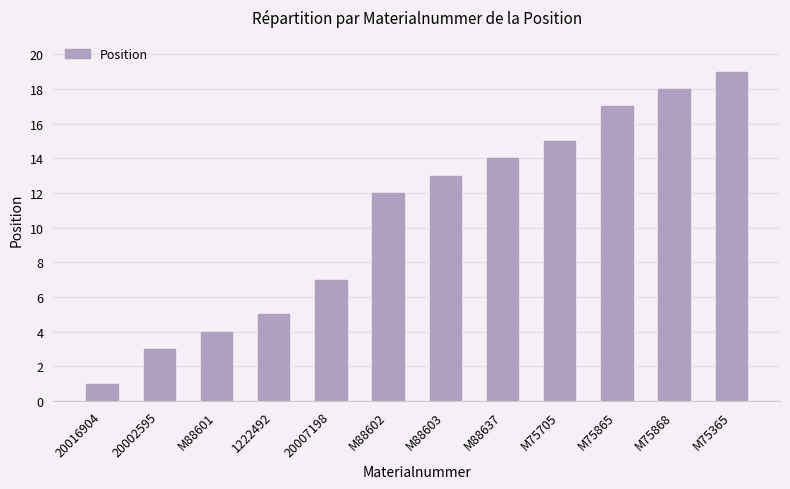

Rank the categories by value from highest to lowest.

M75365, M75868, M75865, M75705, M88637, M88603, M88602, 20007198, 1222492, M88601, 20002595, 20016904